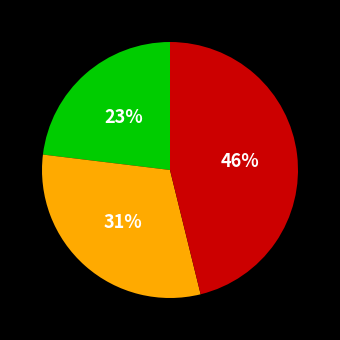

To the nearest percent, what is the difference between the largest and smallest slice percentages?

23%